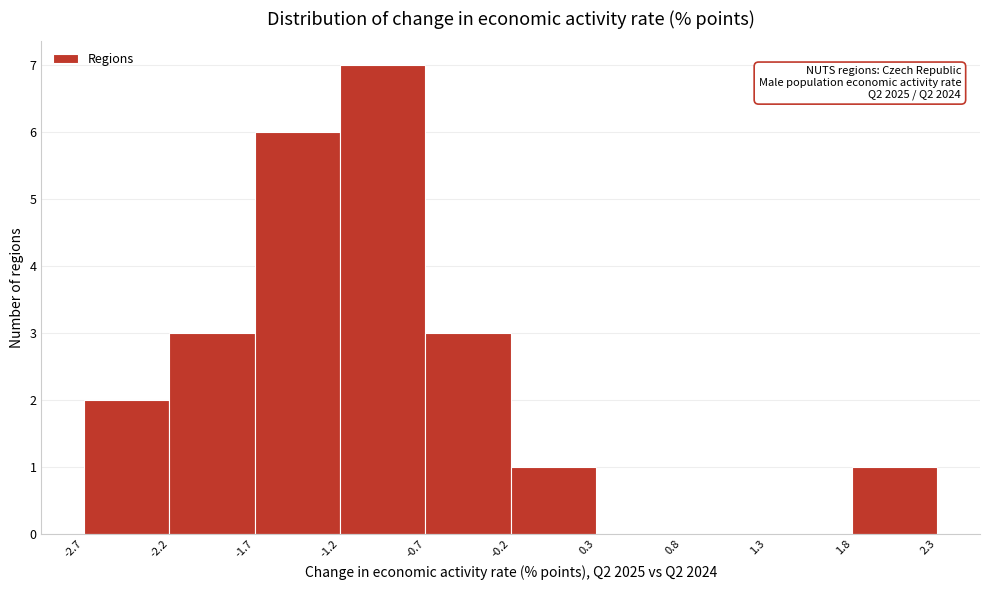

Which range on the x-axis has the tallest bar?

-1.2 to -0.7